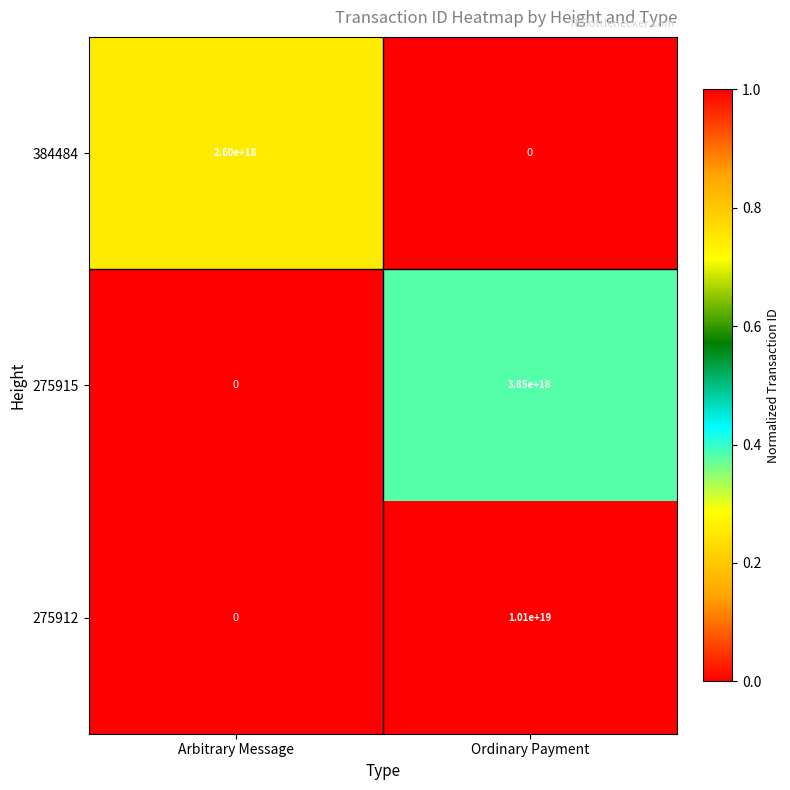

Which category has the lowest value in the 275915 series?

Arbitrary Message